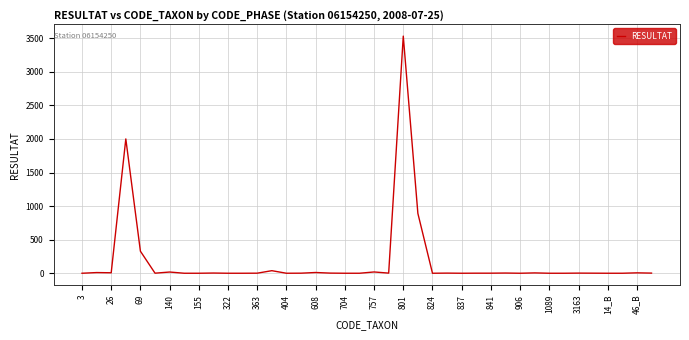

What is the difference between the maximum and minimum values?

3531